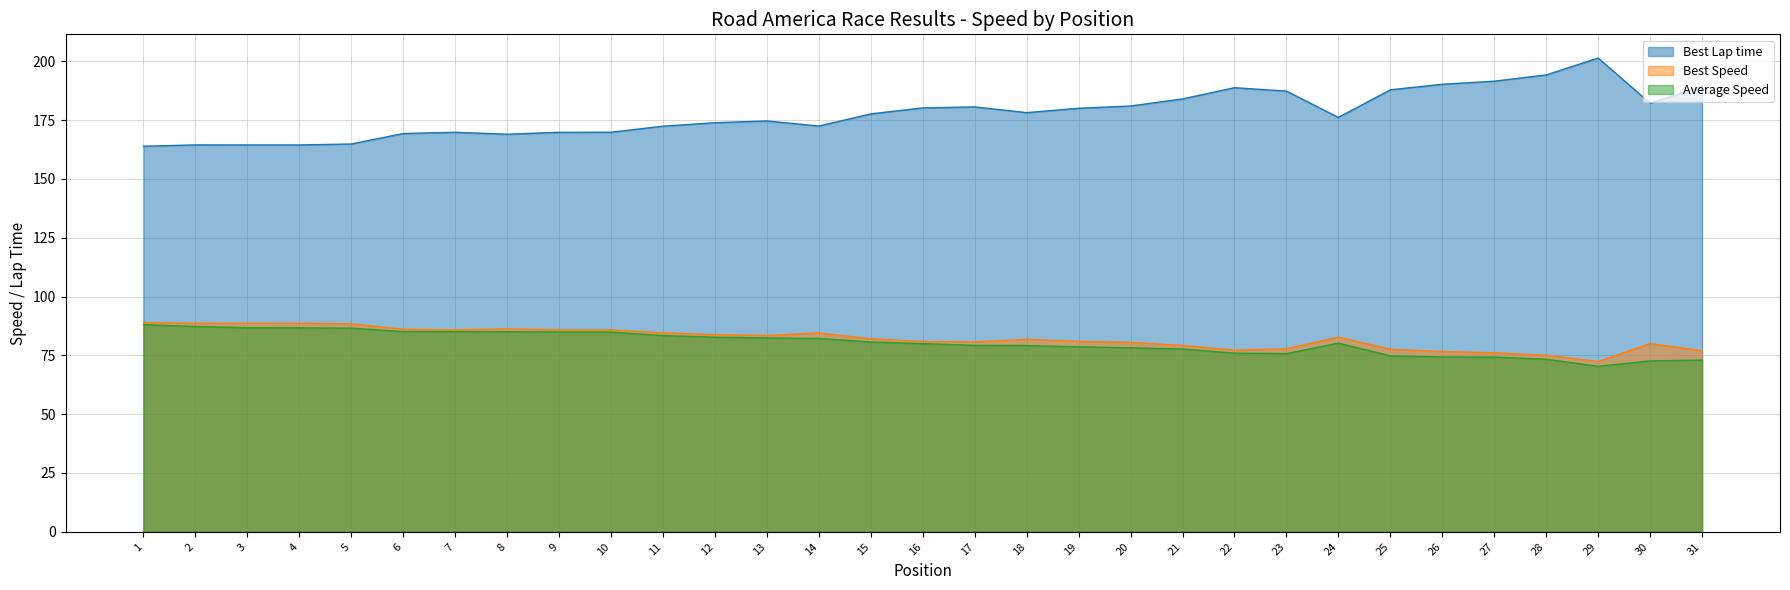

Rank the series at 25 from highest to lowest value.

Best Lap time, Best Speed, Average Speed